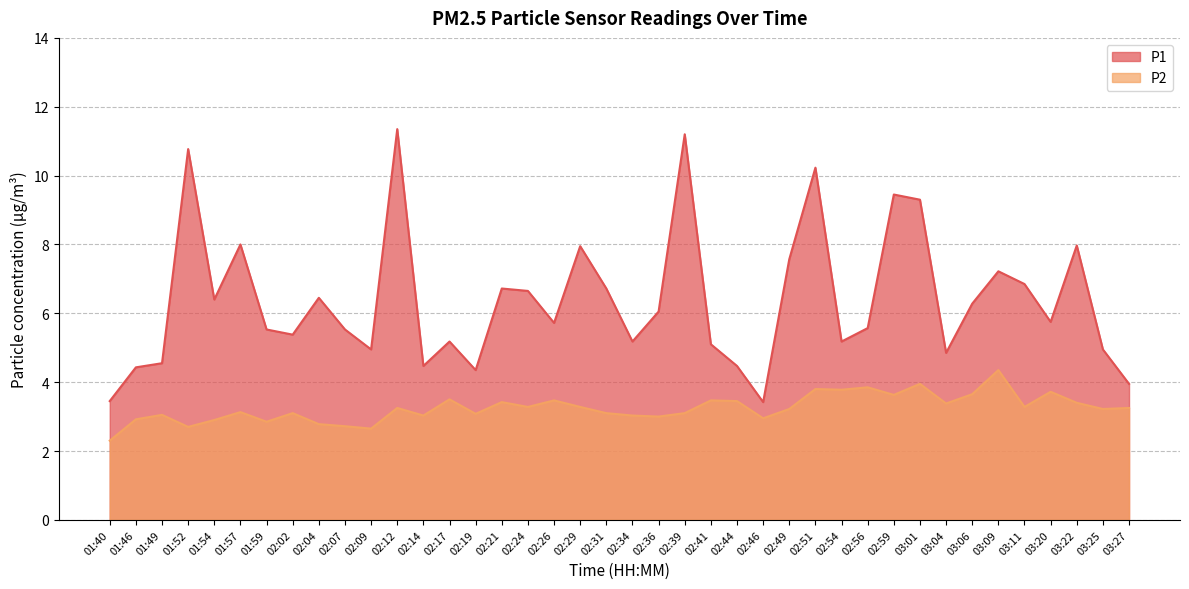

True or false: P2 and P1 intersect in this chart.

False